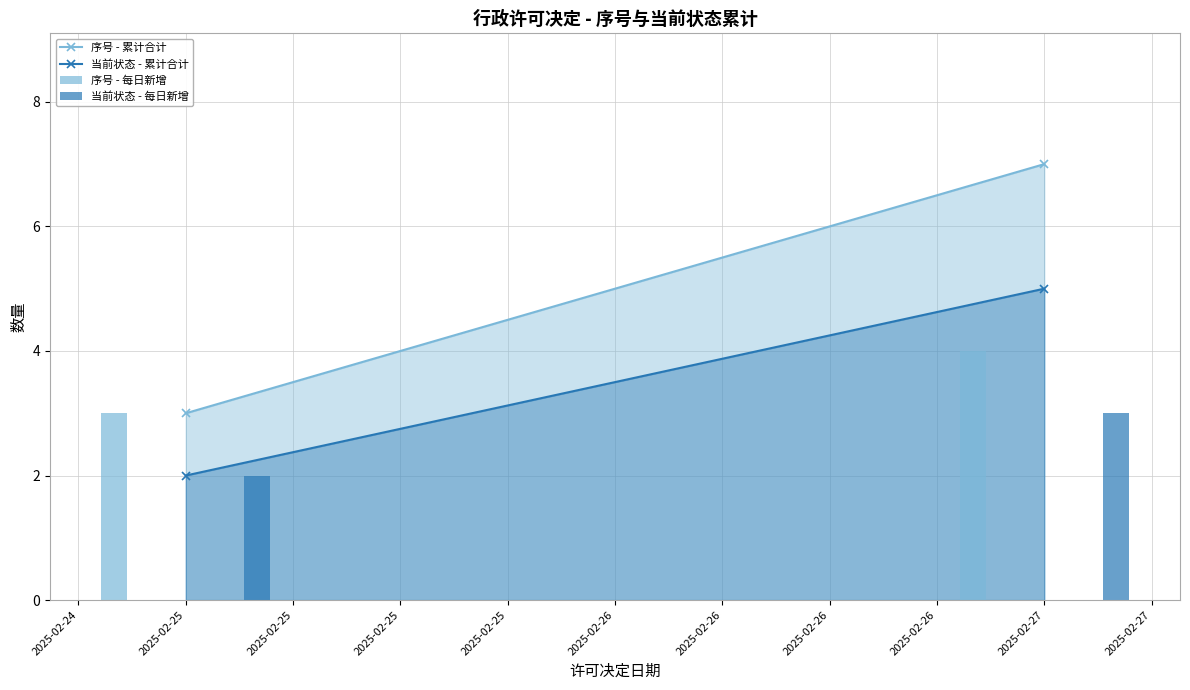

How many categories are shown in the chart?

2